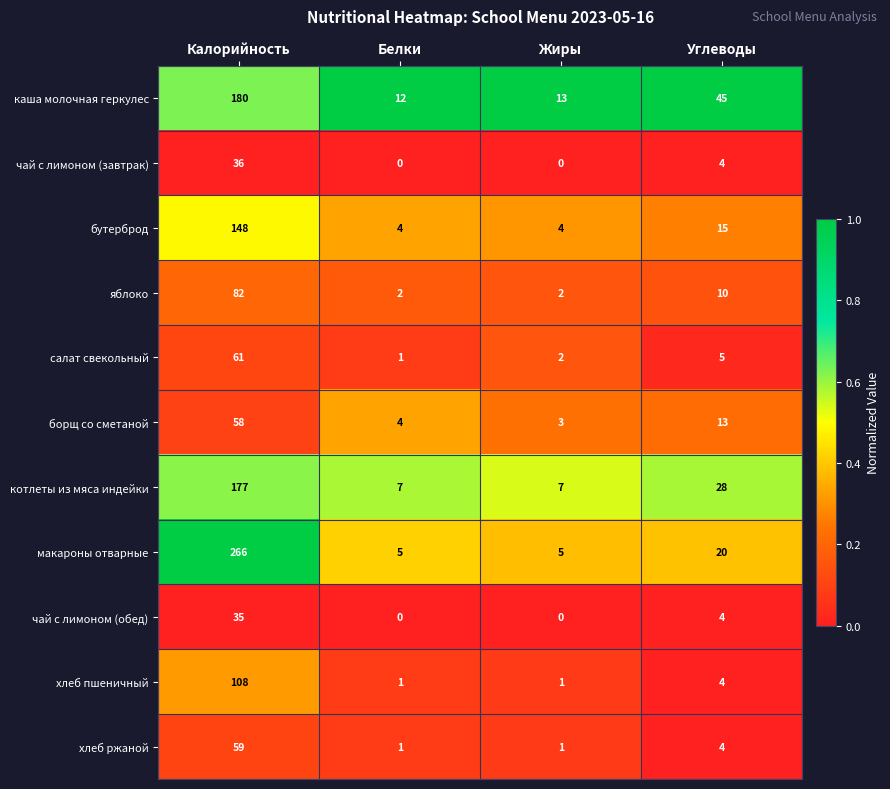

Rank the series by their maximum value, from highest to lowest.

макароны отварные, каша молочная геркулес, котлеты из мяса индейки, бутерброд, хлеб пшеничный, яблоко, салат свекольный, хлеб ржаной, борщ со сметаной, чай с лимоном (завтрак), чай с лимоном (обед)